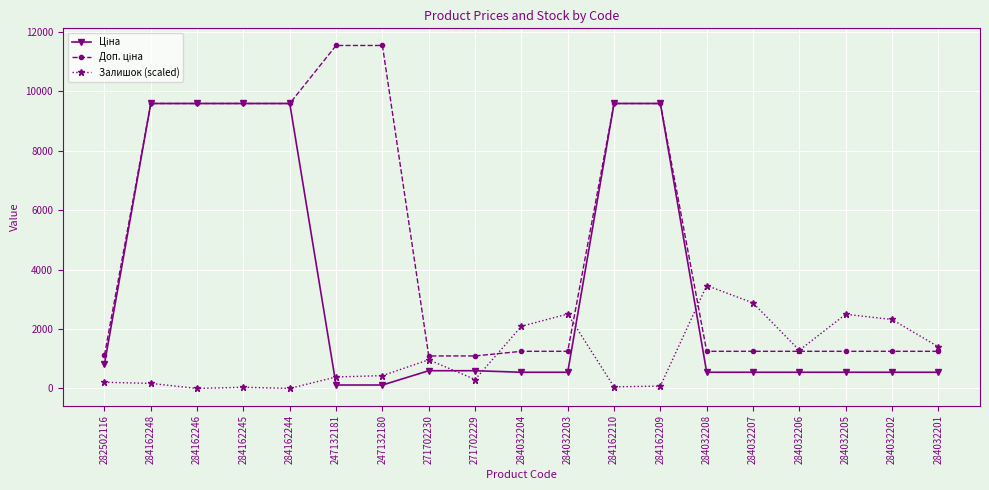

Count the number of data series in this chart.

3